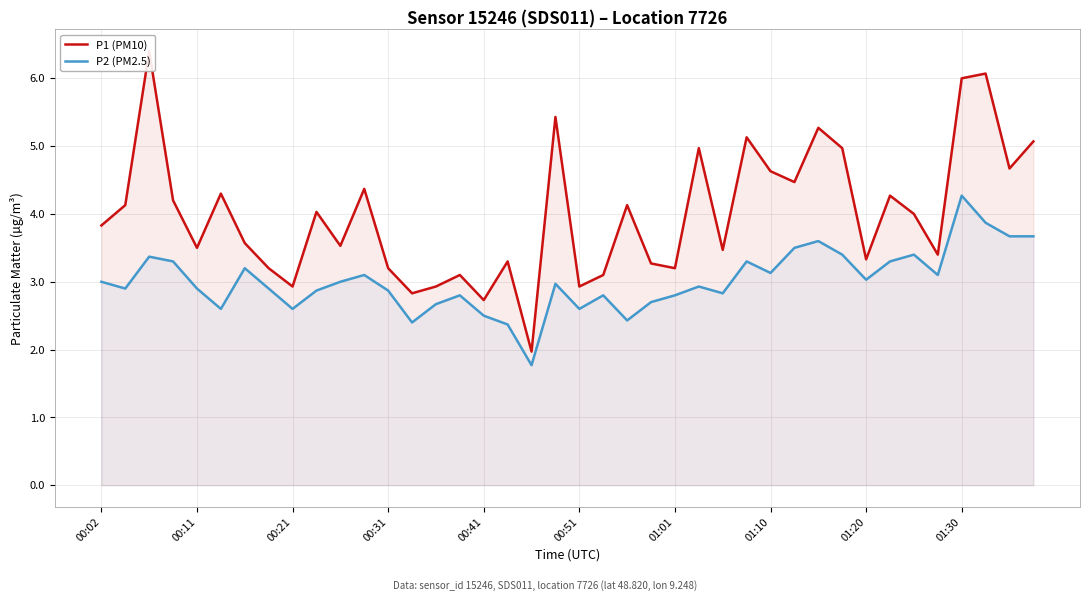

Is it true that P2 (PM2.5) equals 5.7 at 01:30?

False